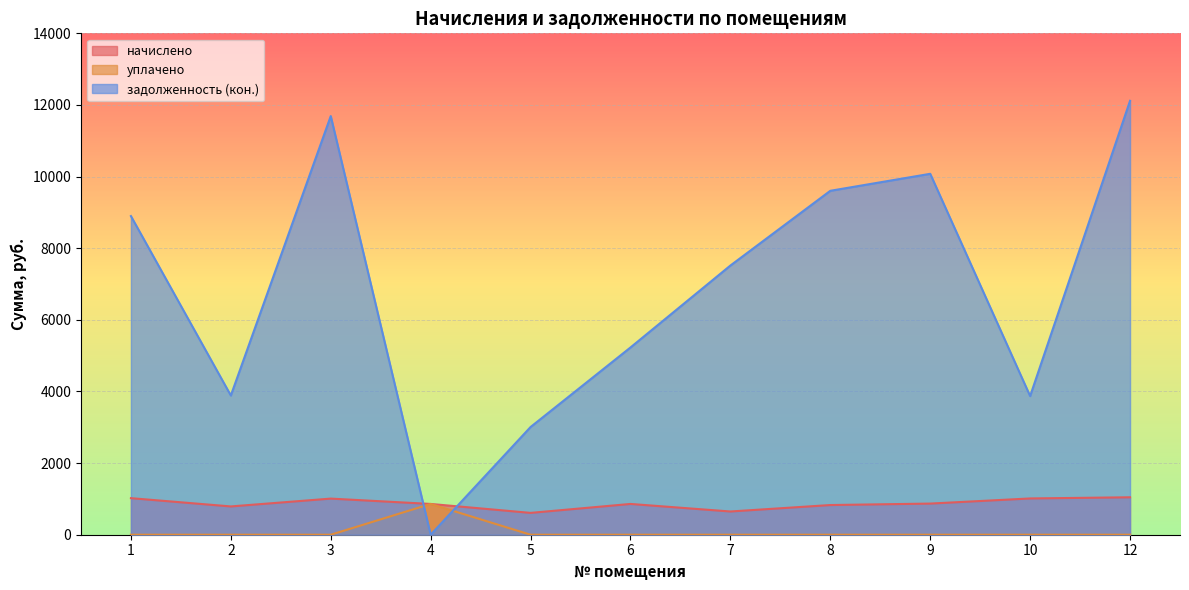

What is the maximum value for задолженность (кон.)?

12116.3